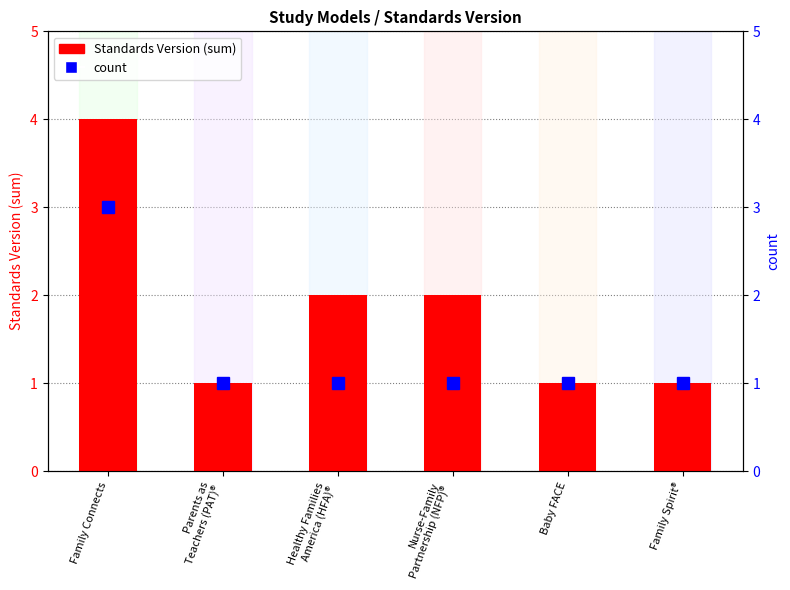

The value of count at Healthy Families
America (HFA)® is 1. True or false?

True